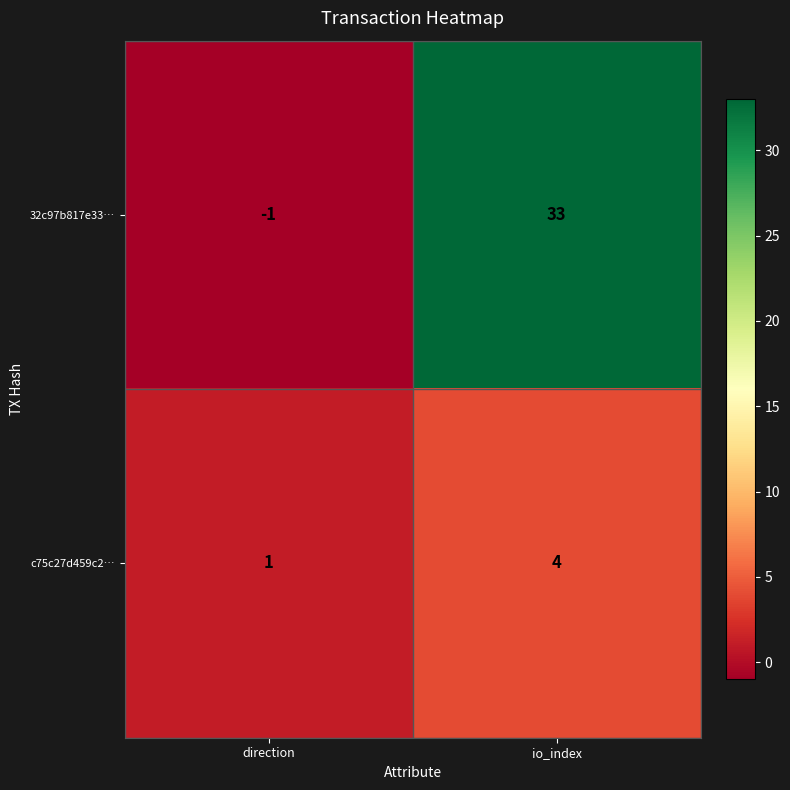

List the series in order of their overall mean, lowest first.

c75c27d459c2…, 32c97b817e33…